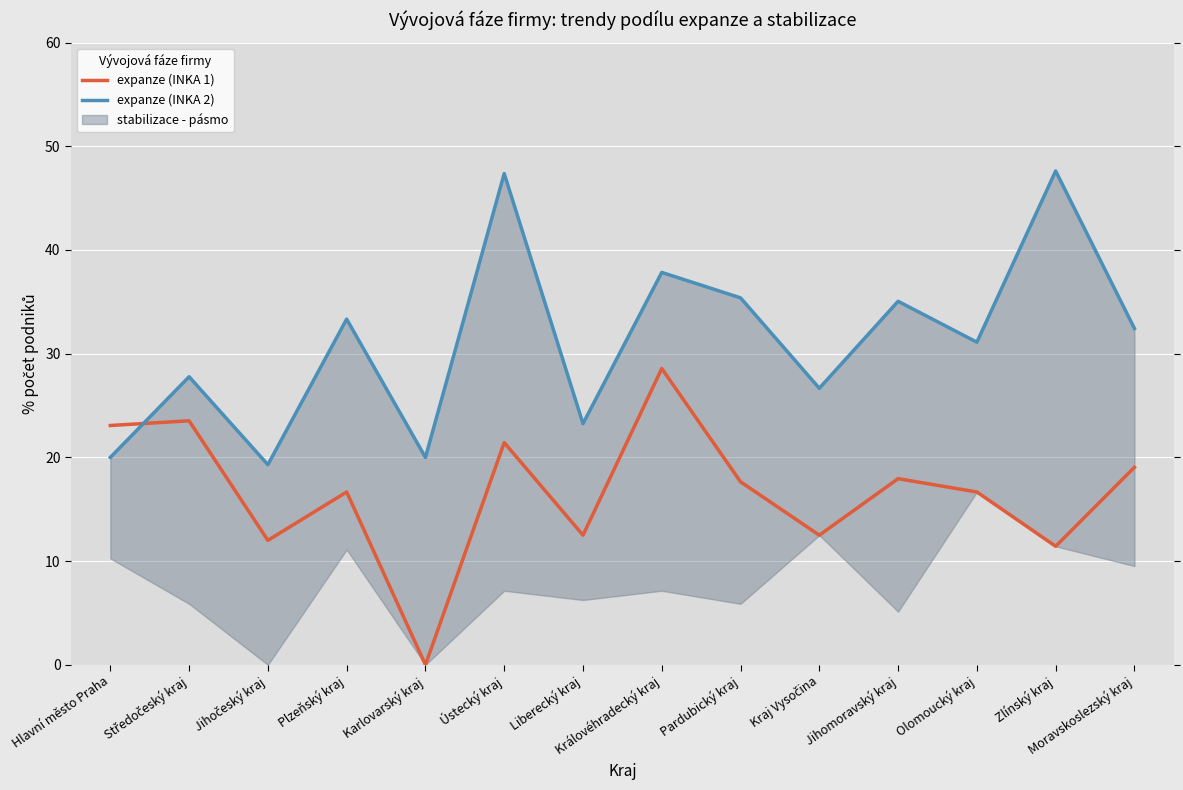

How many lines are shown in the chart?

2